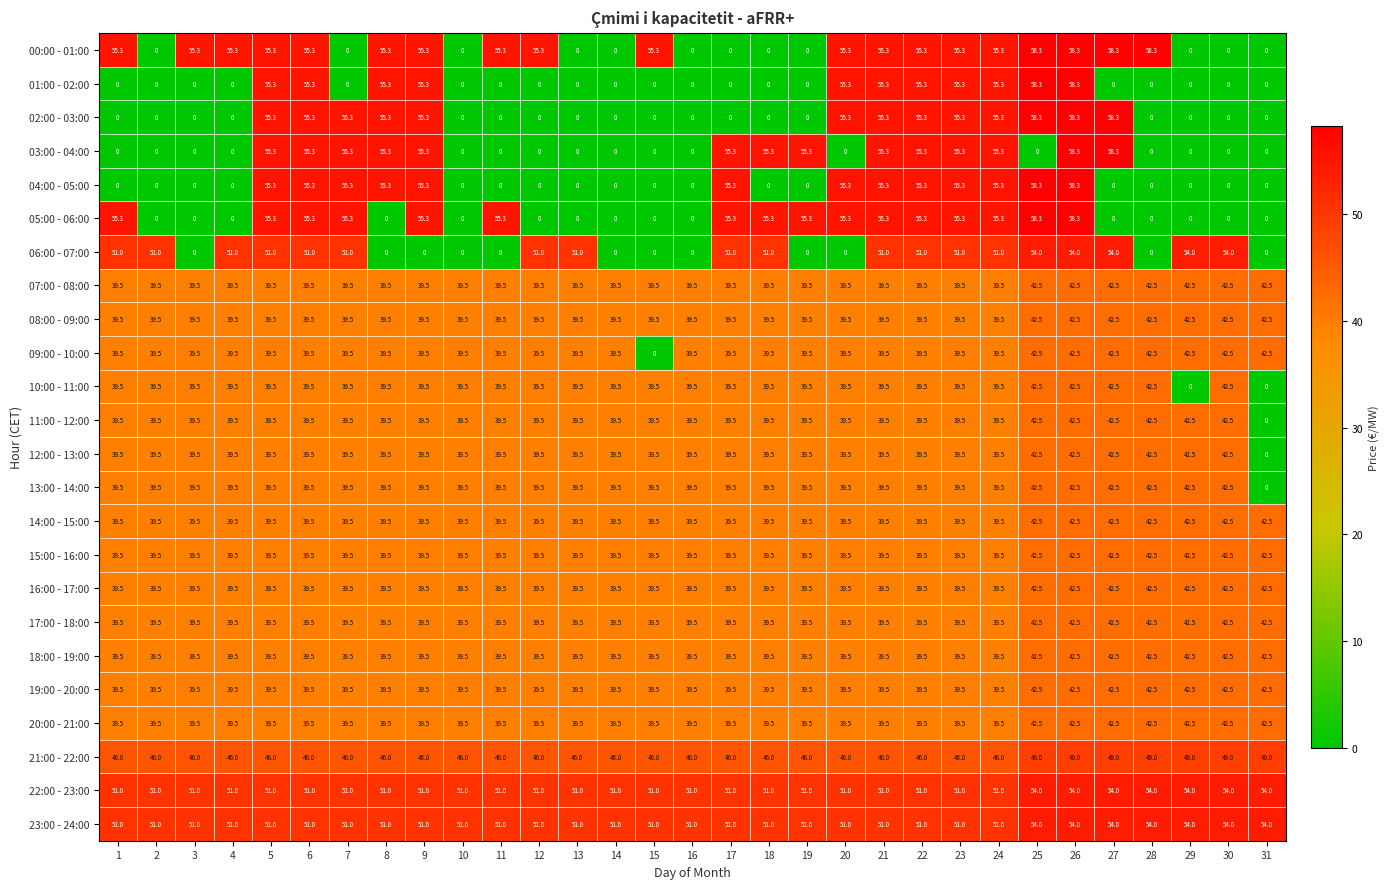

Is it true that 08:00 - 09:00 equals 42.5 at 29?

True